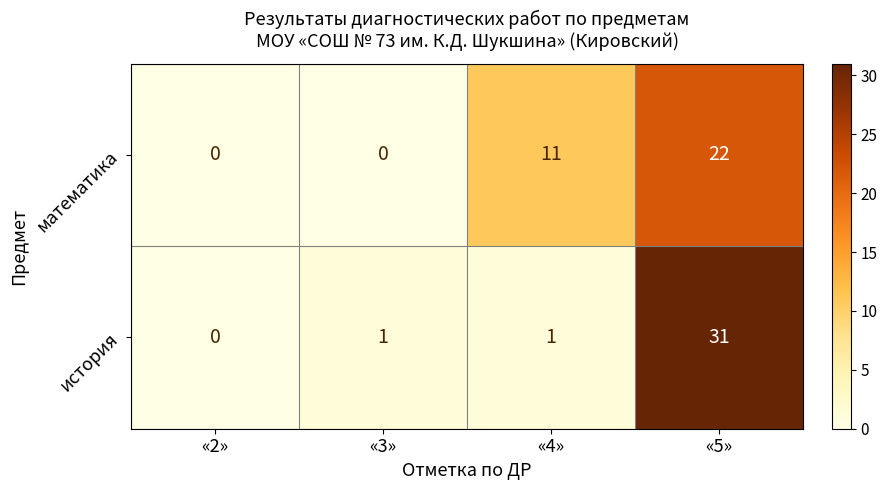

Which series changed the most between «2» and «3»?

история